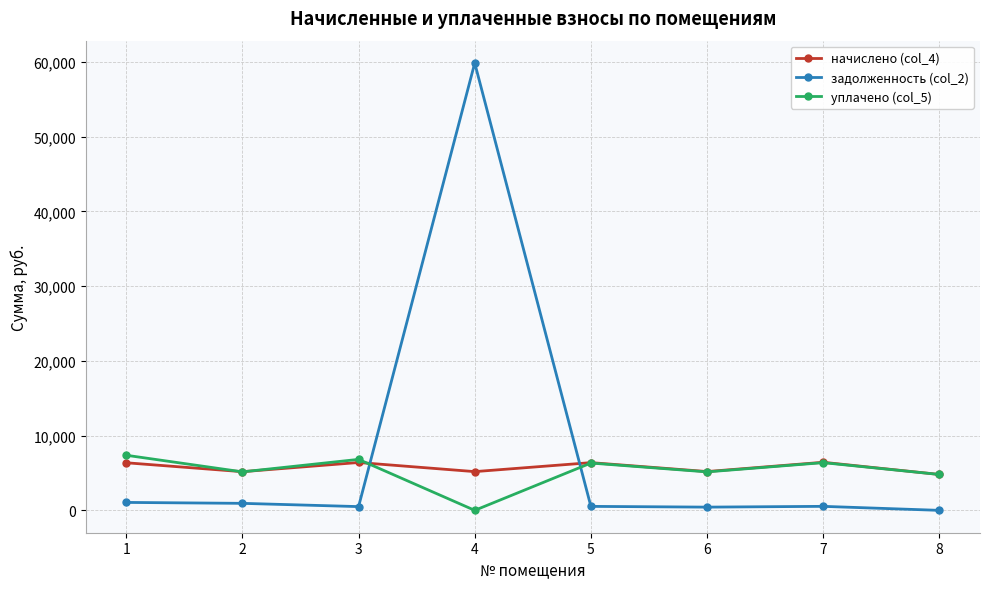

Where is the first local maximum for начислено (col_4)?

3